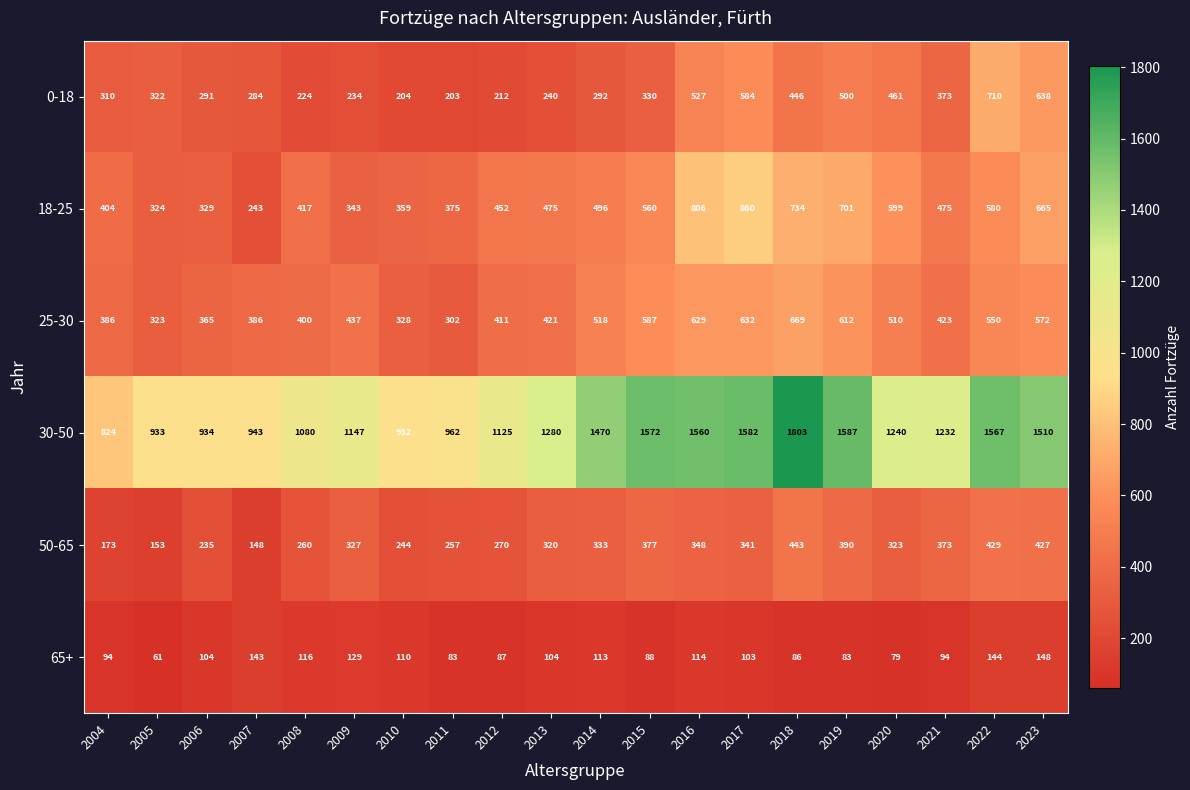

Which category has the highest value in the 0-18 series?

2022